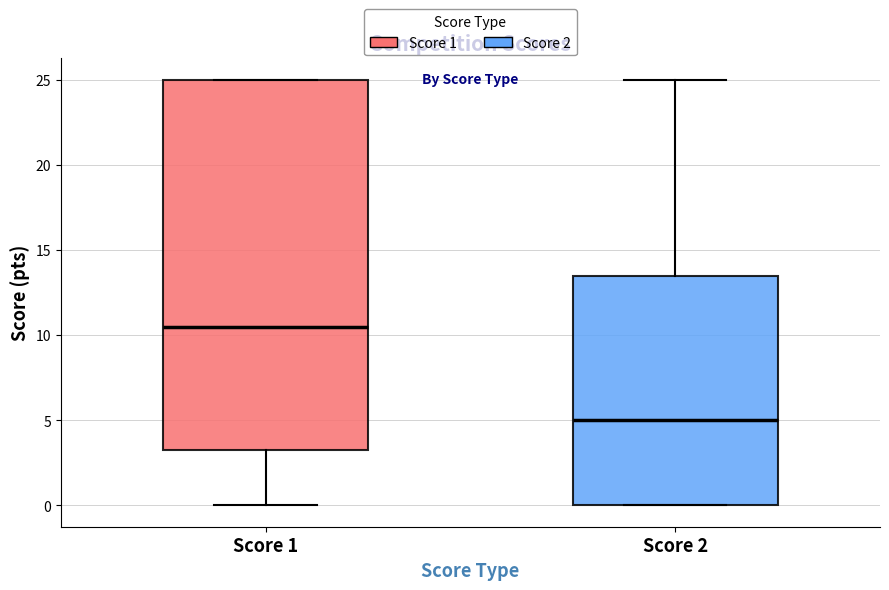

Which box is the tallest, from its lower edge to its upper edge?

Score 1